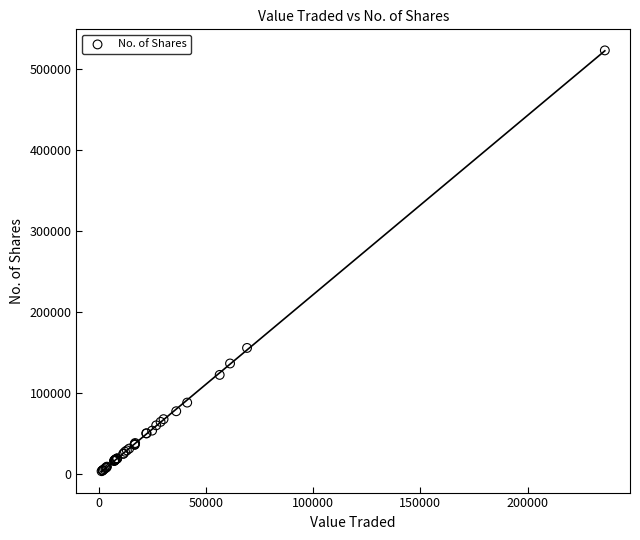

What Y value in the scatter plot is closest to 262702?

155096